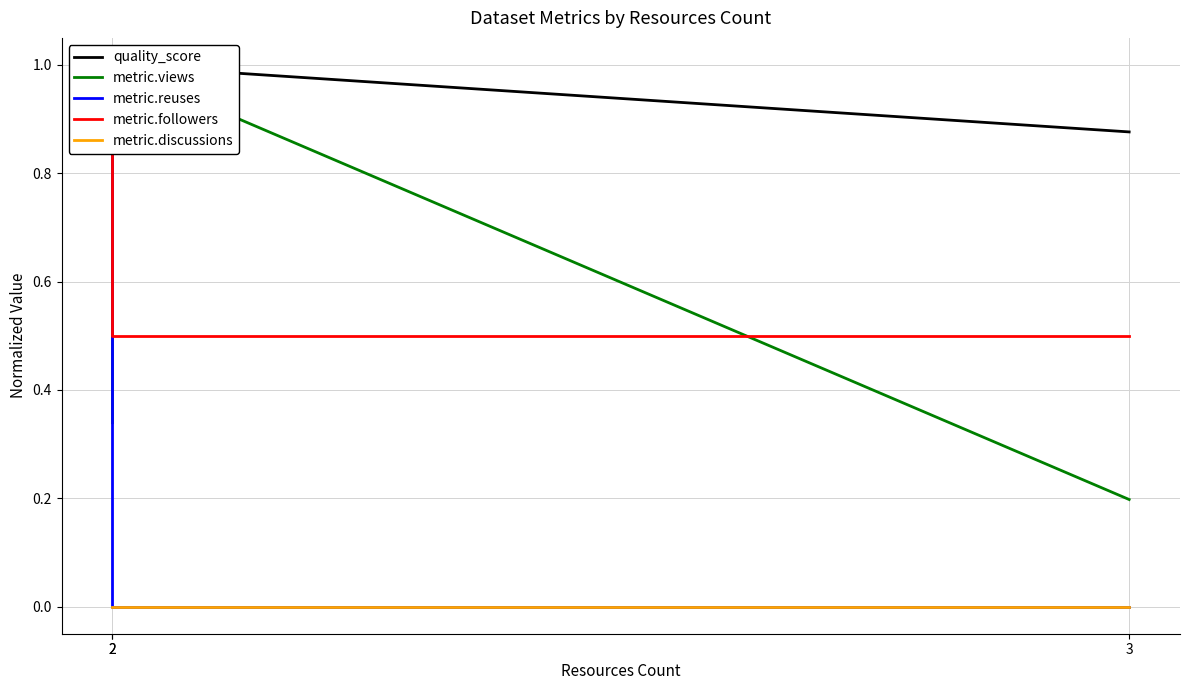

How many lines are shown in the chart?

5